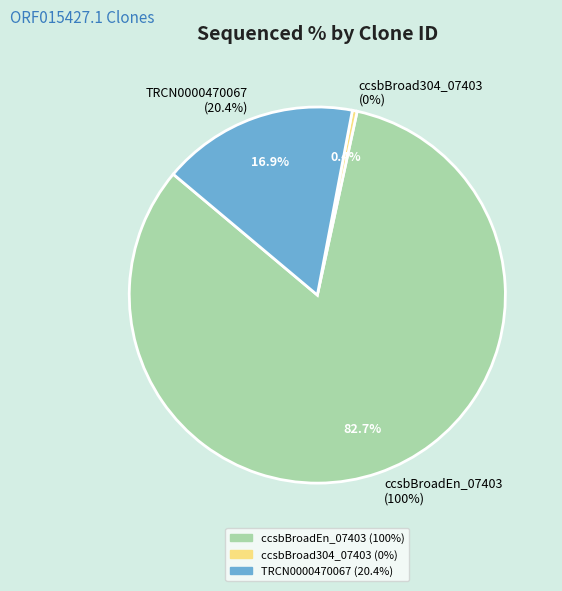

How many segments does this pie chart have?

3